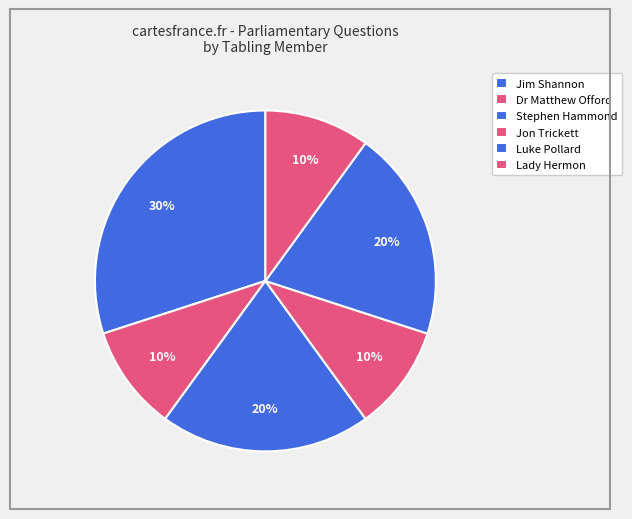

How many segments does this pie chart have?

6